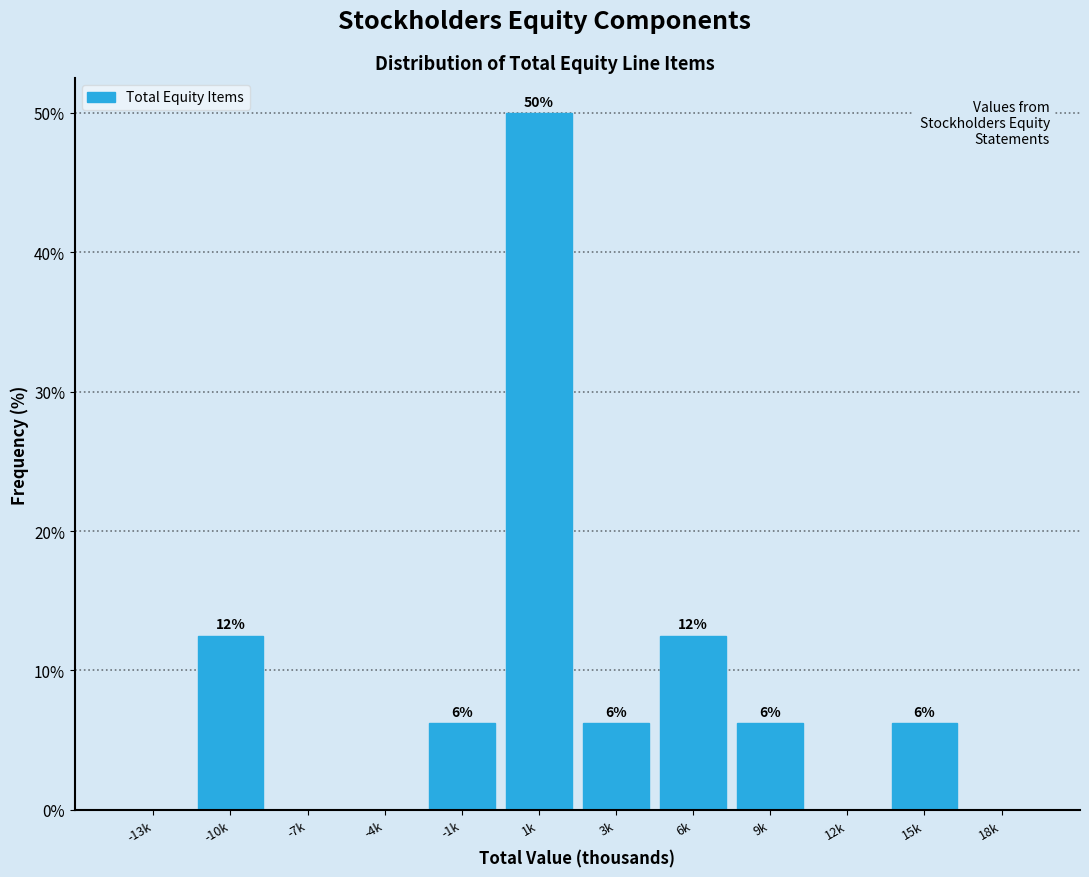

Are the bars horizontal?

No